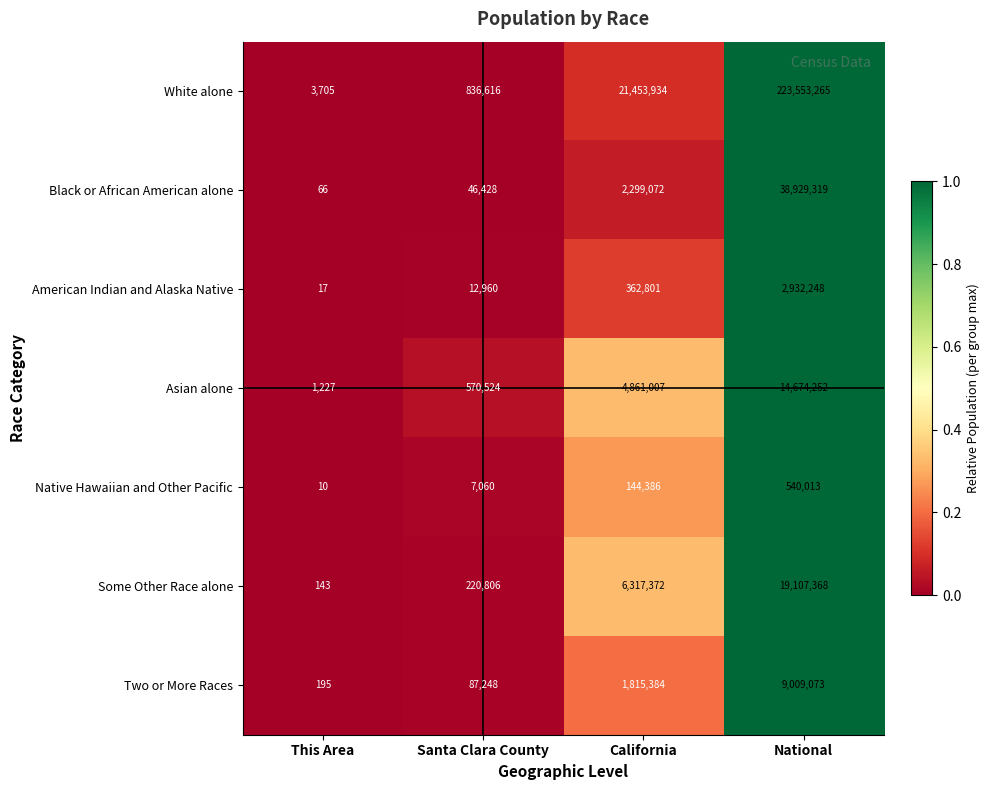

What is the sum of the White alone values at National and California?

245007199